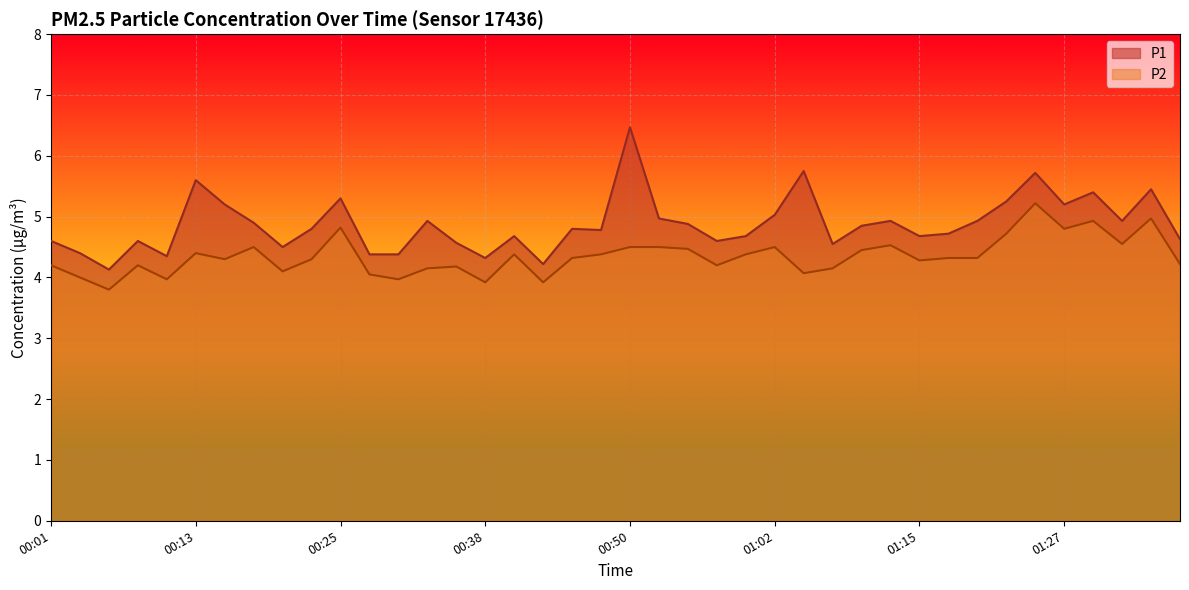

Which series has the largest range (max minus min)?

P1